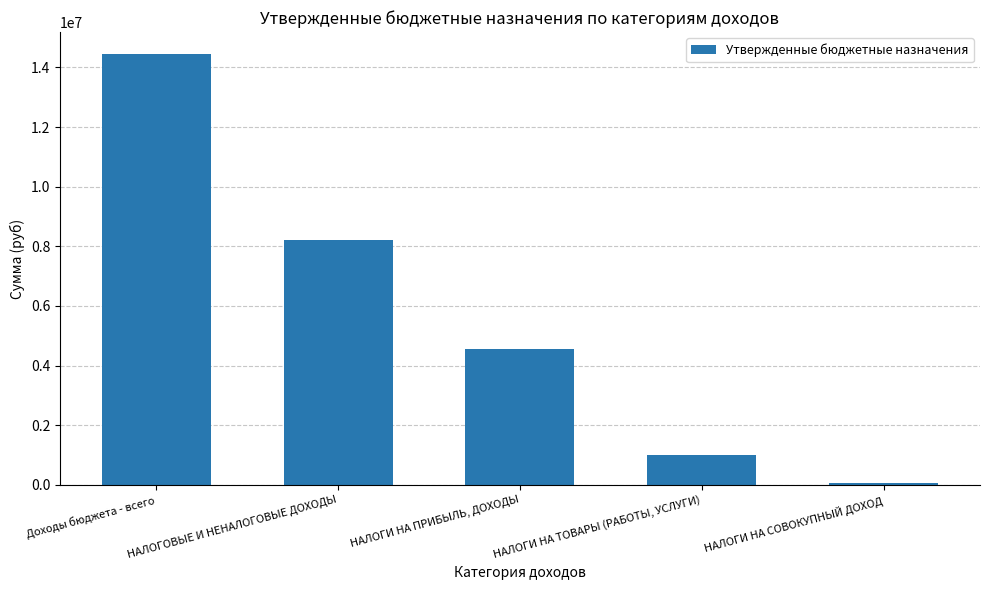

What is the average value?

5663156